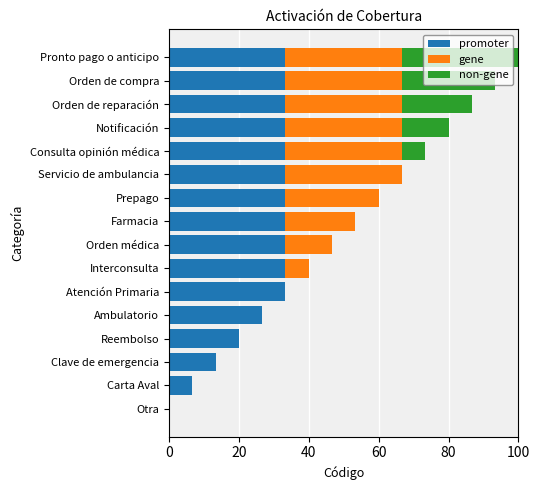

What is the sum of the promoter values at Reembolso and Carta Aval?

26.7